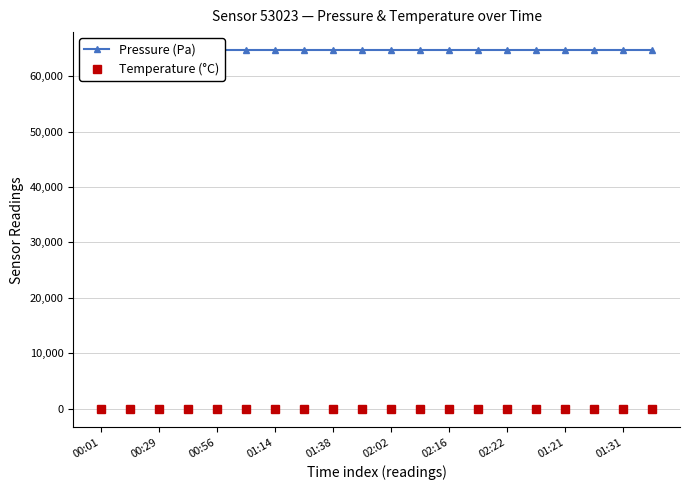

Does the chart have visible grid lines?

Yes